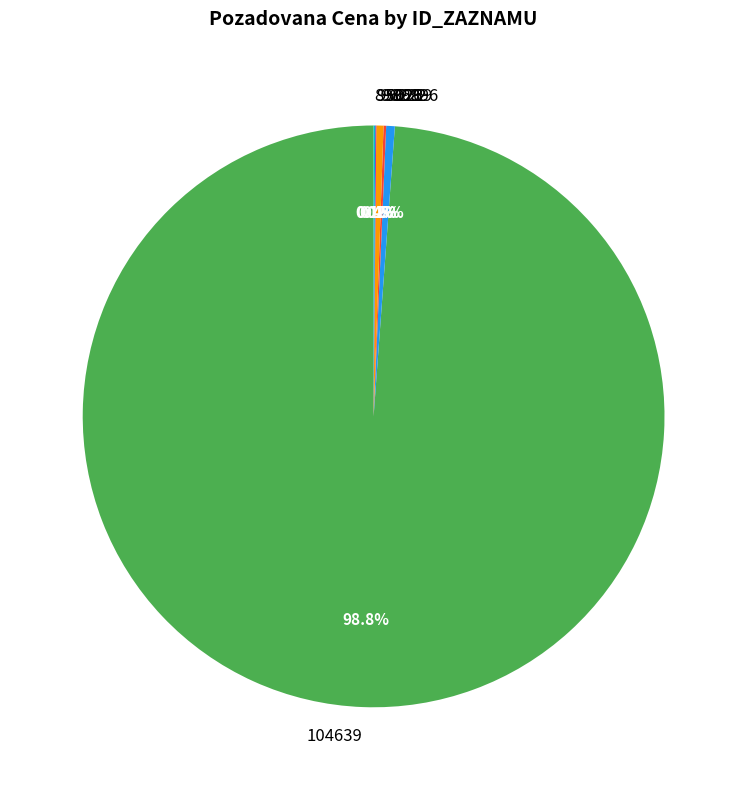

What is the largest slice in the pie chart?

104639